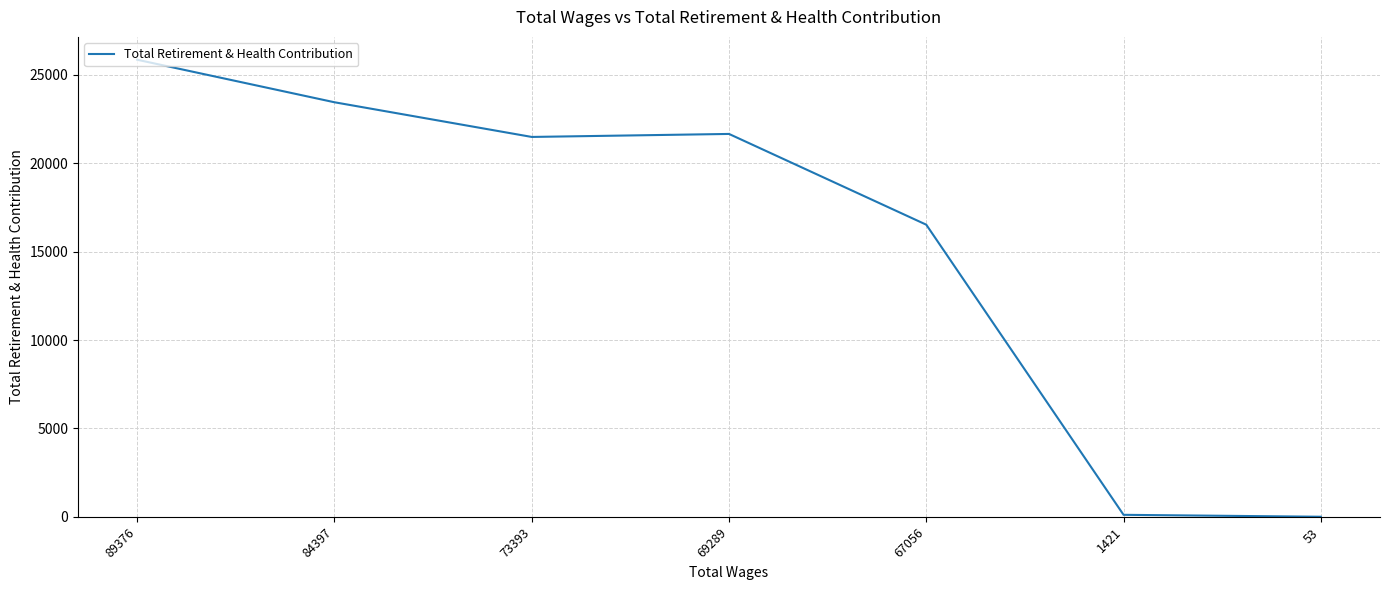

How many distinct data groups are displayed?

1